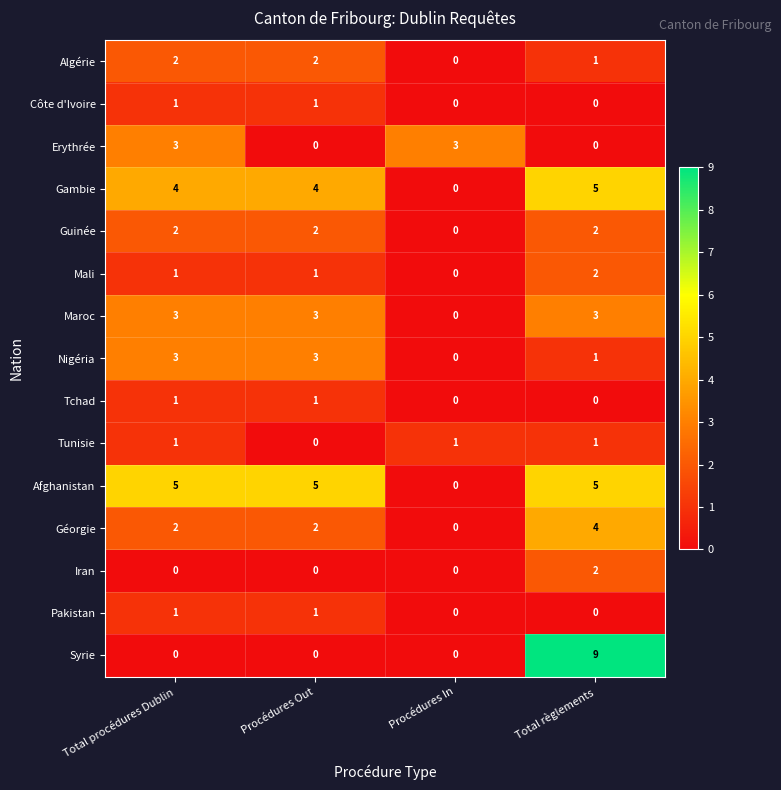

What is the sum of all Afghanistan values?

15